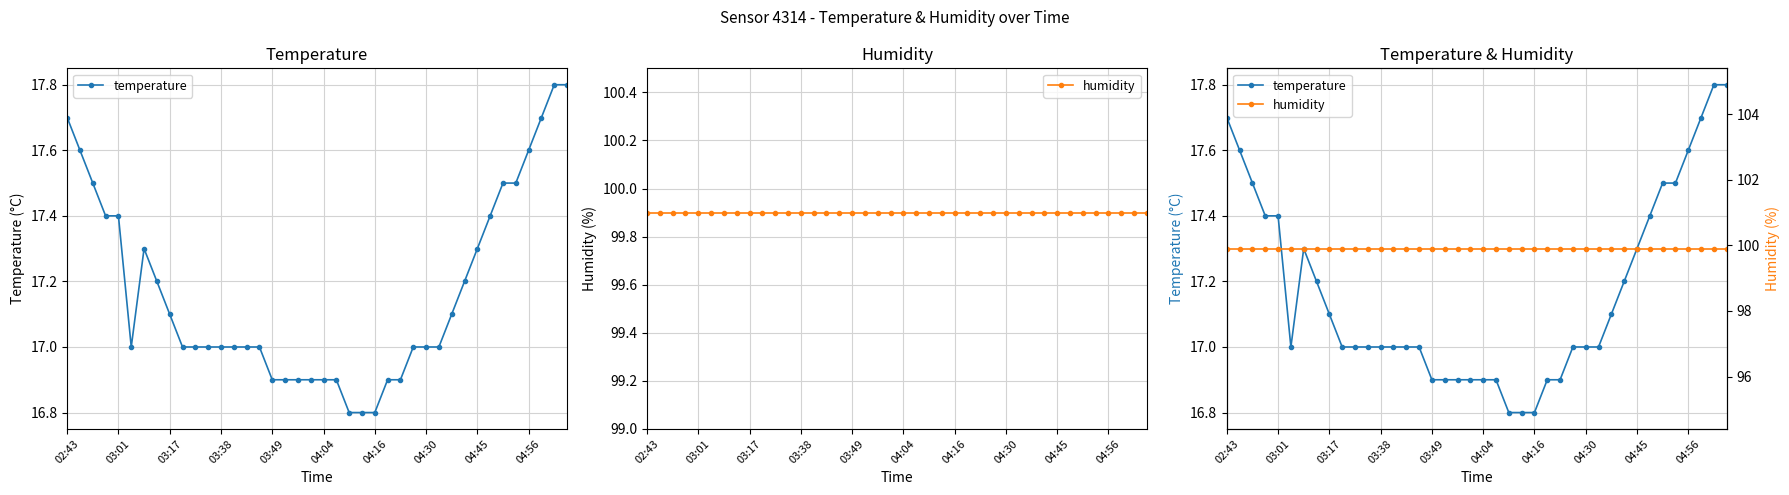

True or false: humidity and temperature intersect in this chart.

False